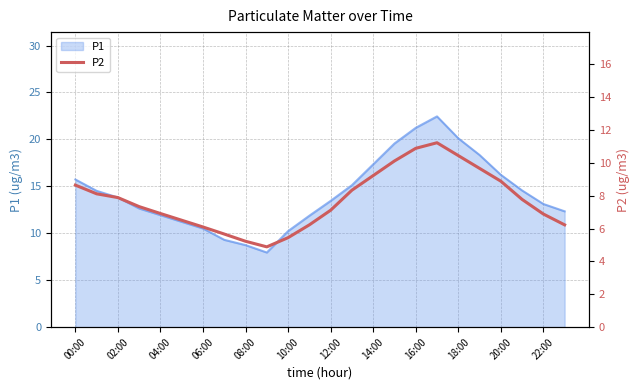

What is the label of the 3rd point from the right?

21